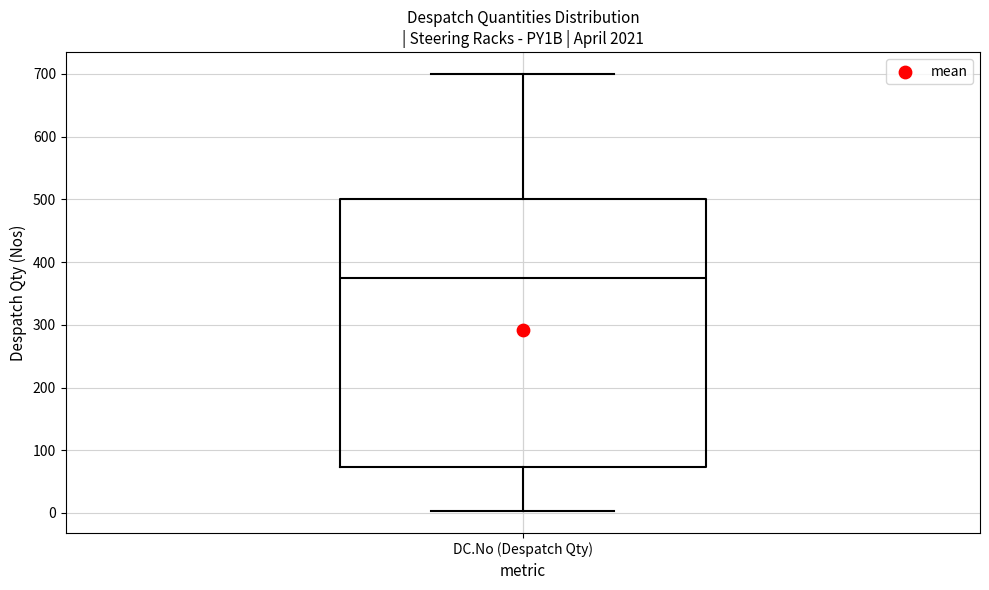

Where does the median line of the box for DC.No (Despatch Qty) sit on the y-axis? The values are not printed on the chart, so give them approximately, as read against the axis.

370